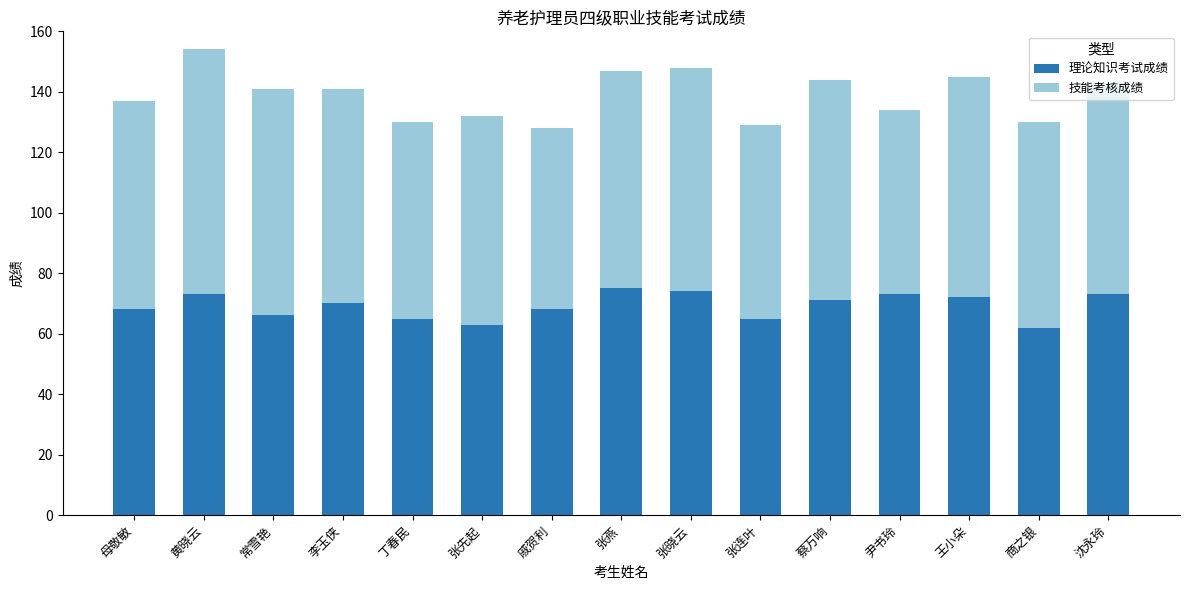

Is it true that 理论知识考试成绩 equals 65 at 张连叶?

True